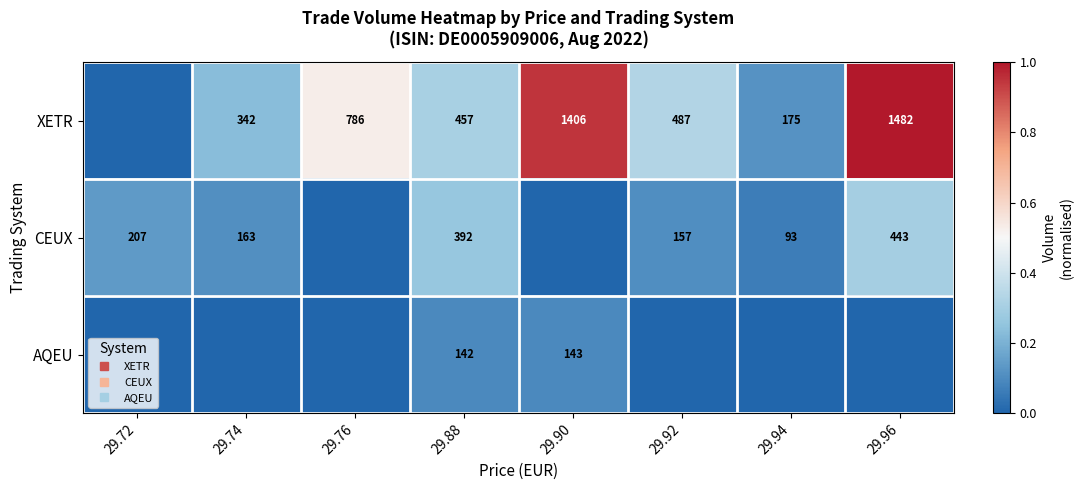

What is the total value across all series at 29.74?

0.3